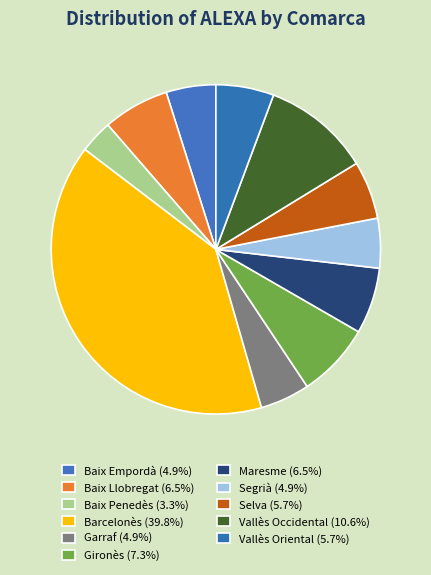

Which category has the smallest portion of the pie?

Baix Penedès